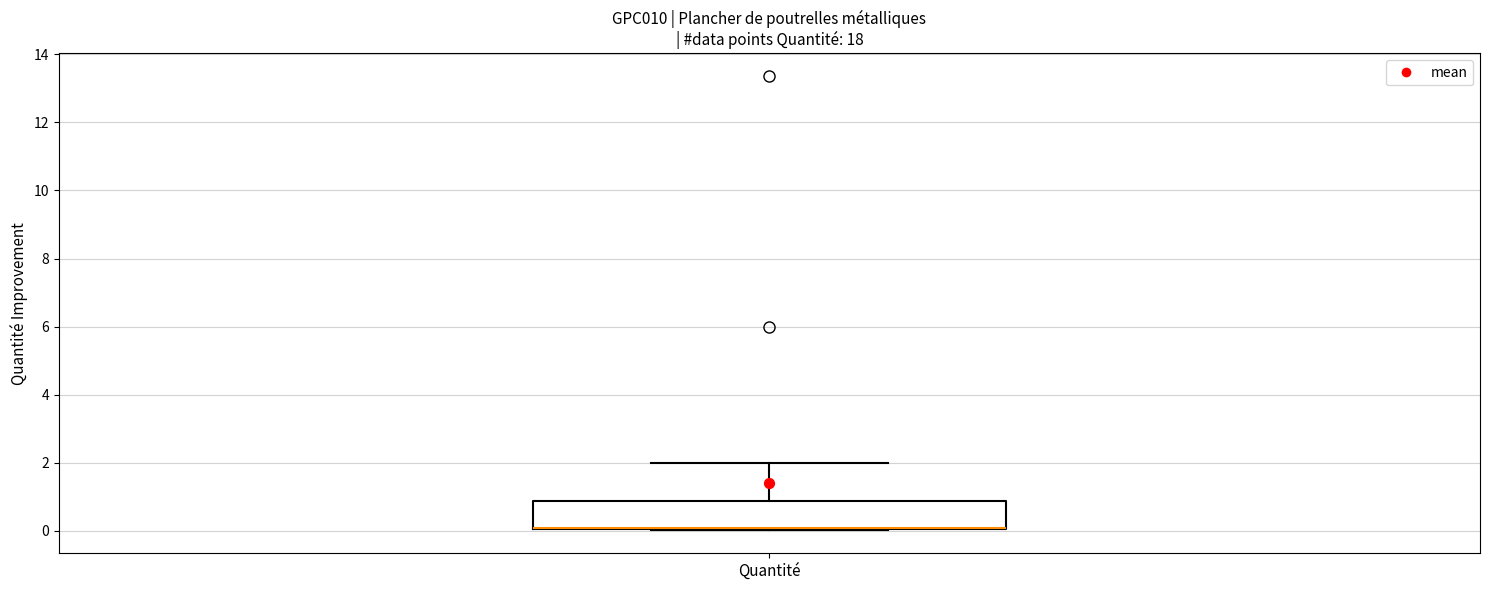

Transcribe this box plot: give where the median line is, the range the box spans, and where the two whiskers end, as read against the y-axis. The values are not printed on the chart, so give them approximately, as read against the axis.

median 0.0 (drawn on the box's lower edge), box 0.0 to 0.8, whiskers 0.0 to 2.0